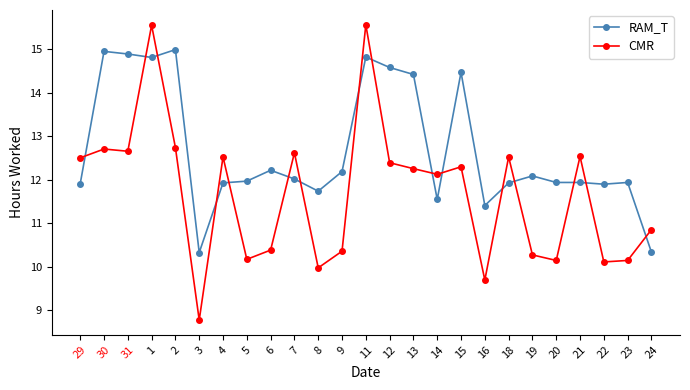

Where is CMR nearest to the value 12?

14